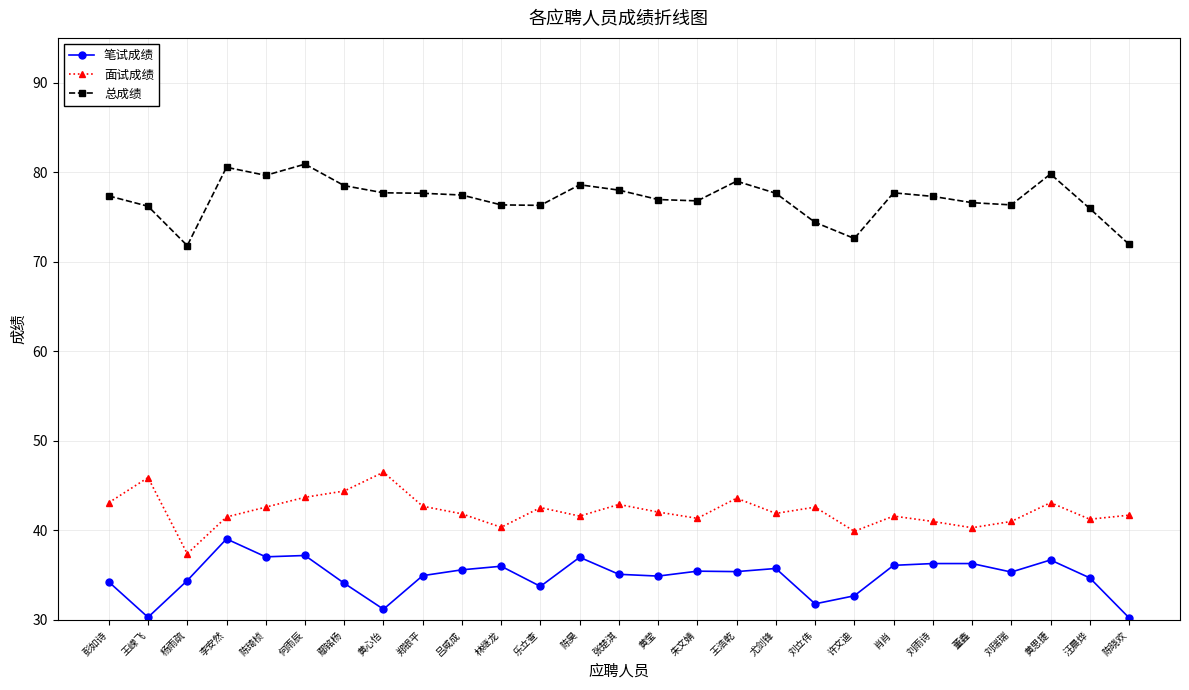

In 总成绩, how many points are higher than both neighbors (excluding endpoints)?

6